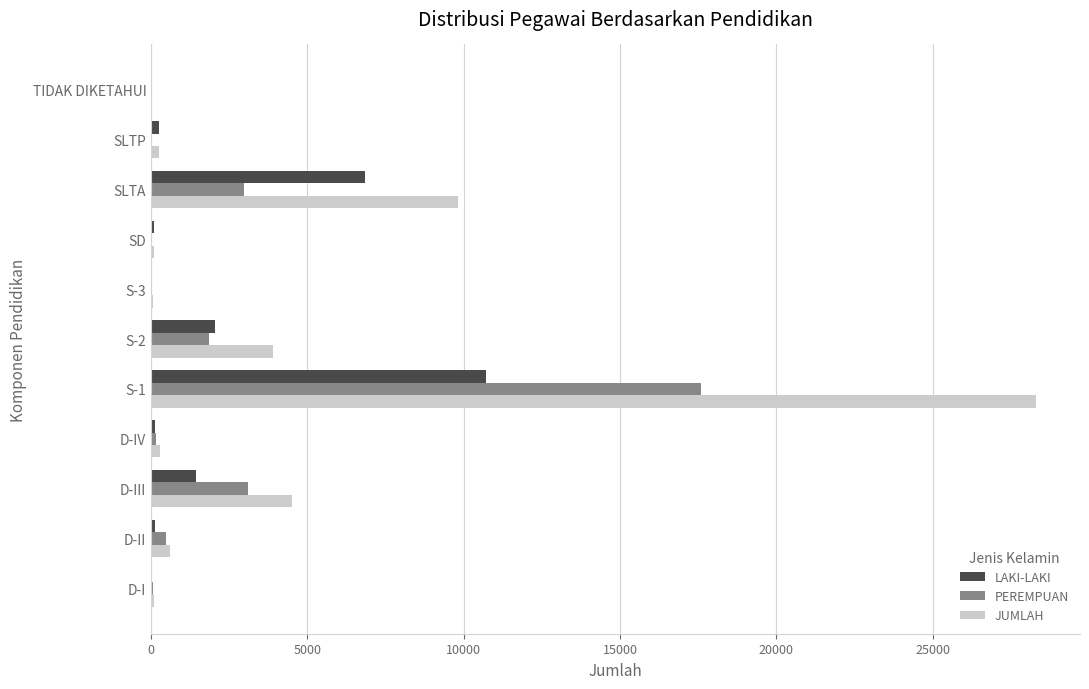

Which category has the highest value across all series?

S-1